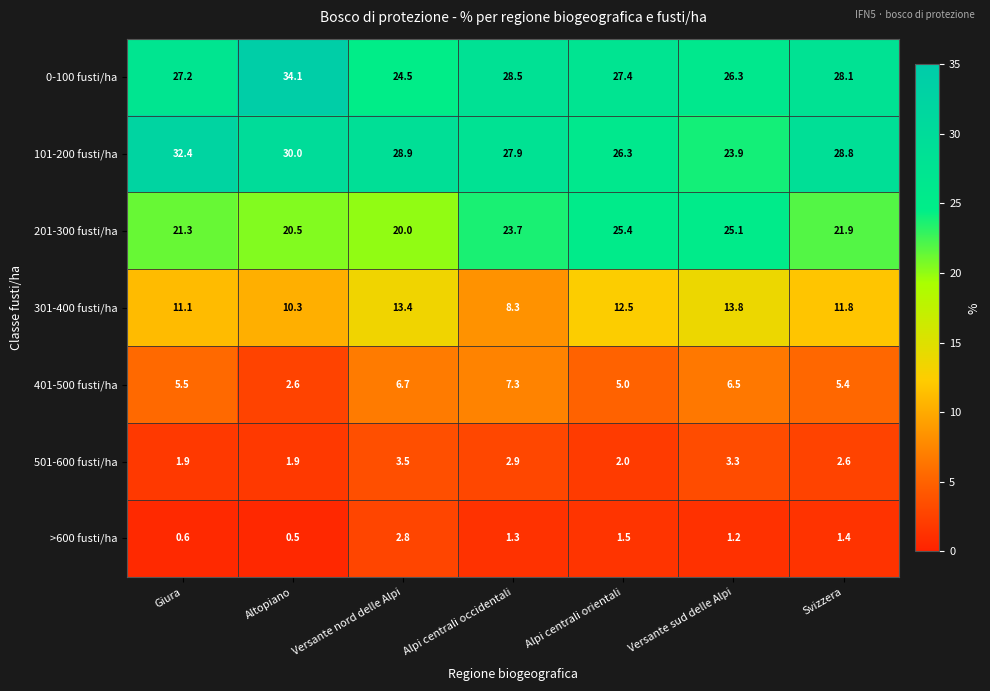

At which label does 0-100 fusti/ha first exceed 27?

Giura